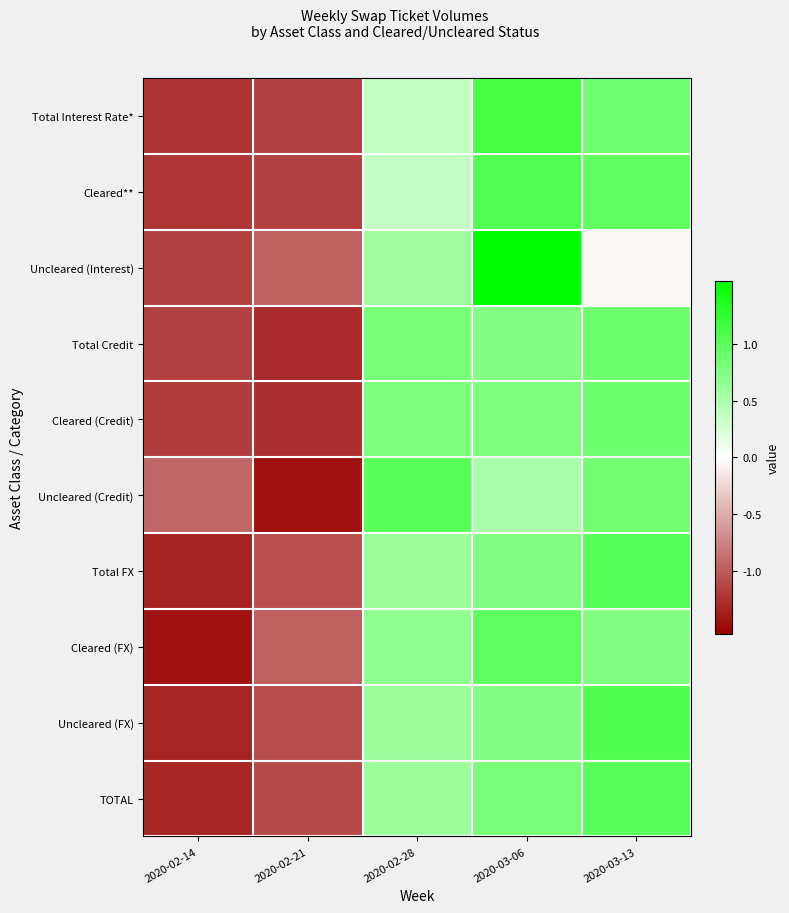

Which series has the widest spread of values?

Uncleared (Interest)